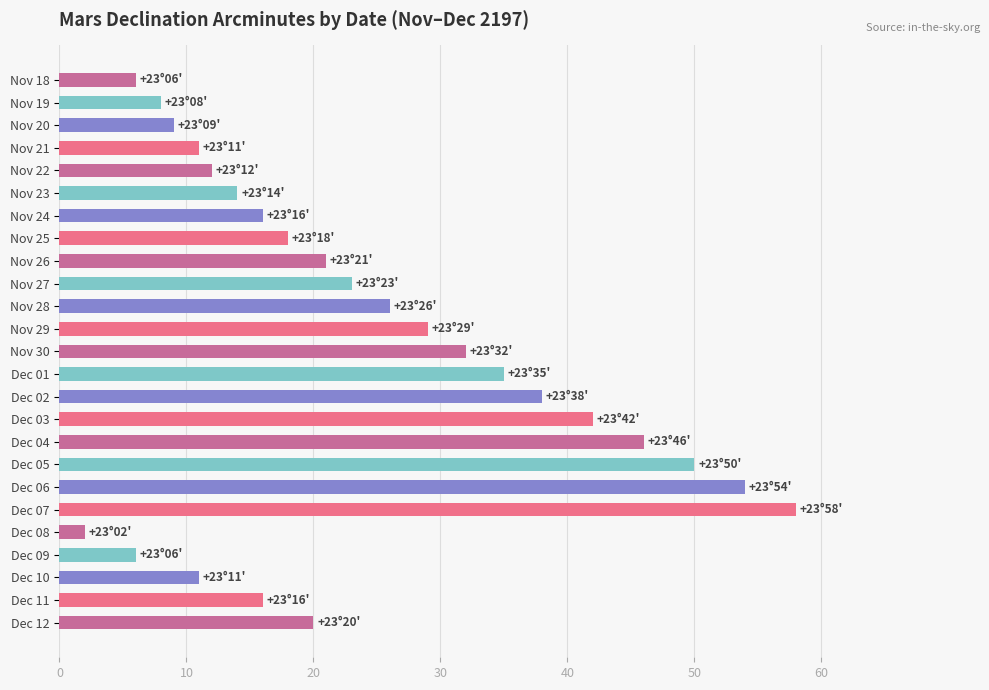

Which label corresponds to the largest value in the chart?

Dec 07